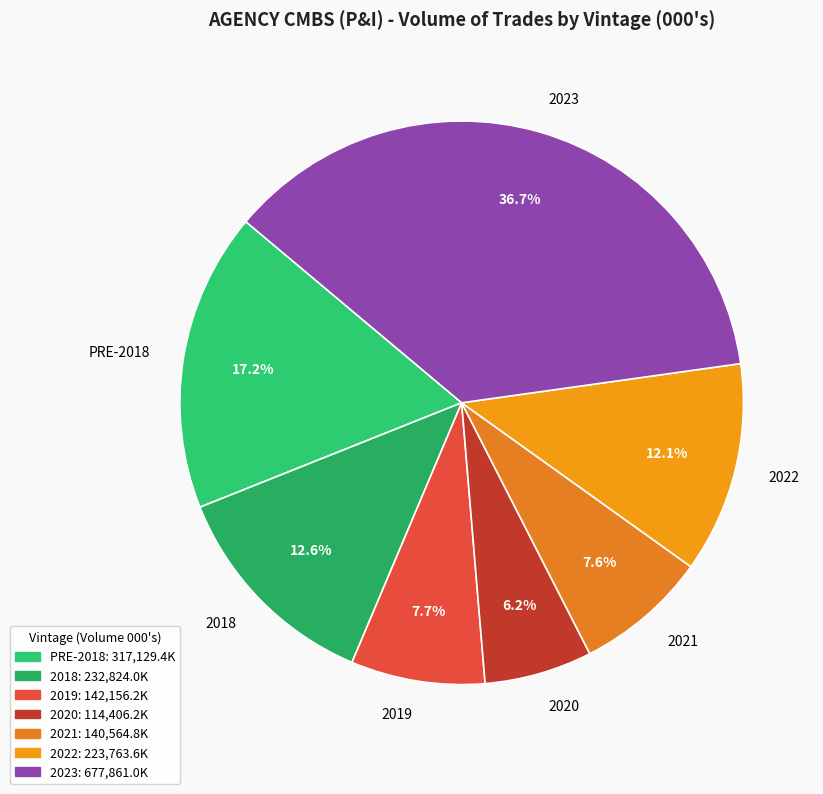

What is the ratio of the value at 2019 to the value at 2021?

1.0